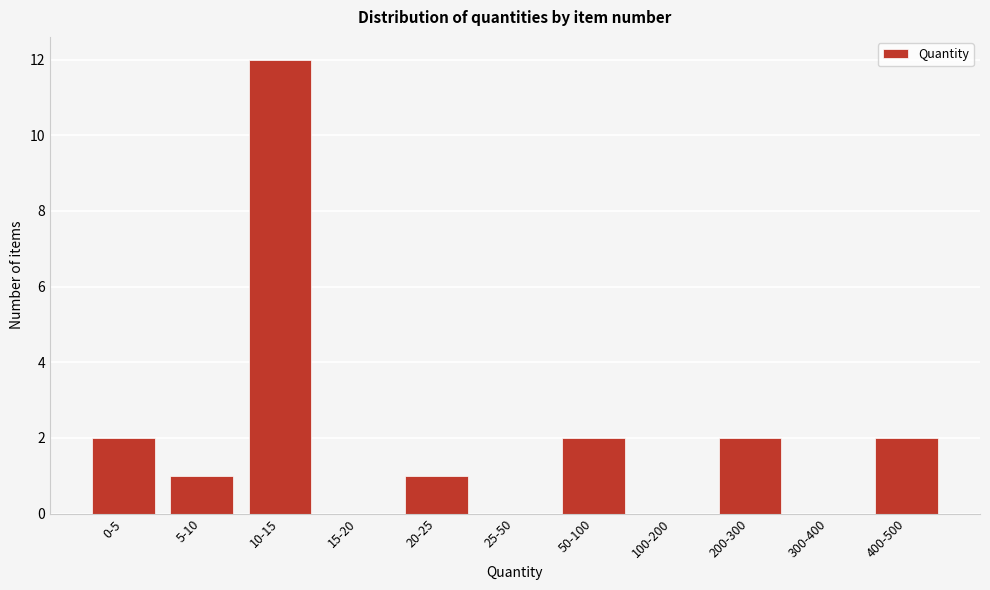

Reading right to left, list all the values displayed in this chart.

400-500=2	300-400=0	200-300=2	100-200=0	50-100=2	25-50=0	20-25=1	15-20=0	10-15=12	5-10=1	0-5=2